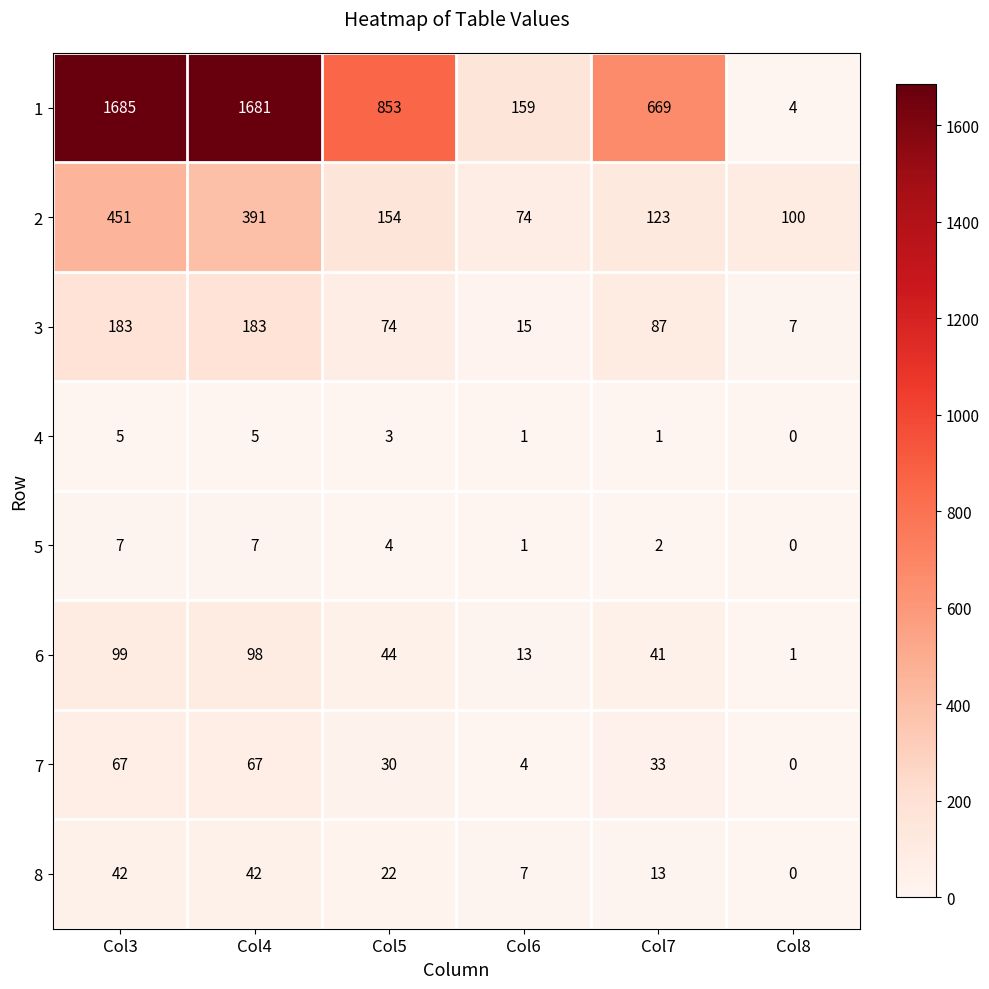

How many distinct data groups are displayed?

8